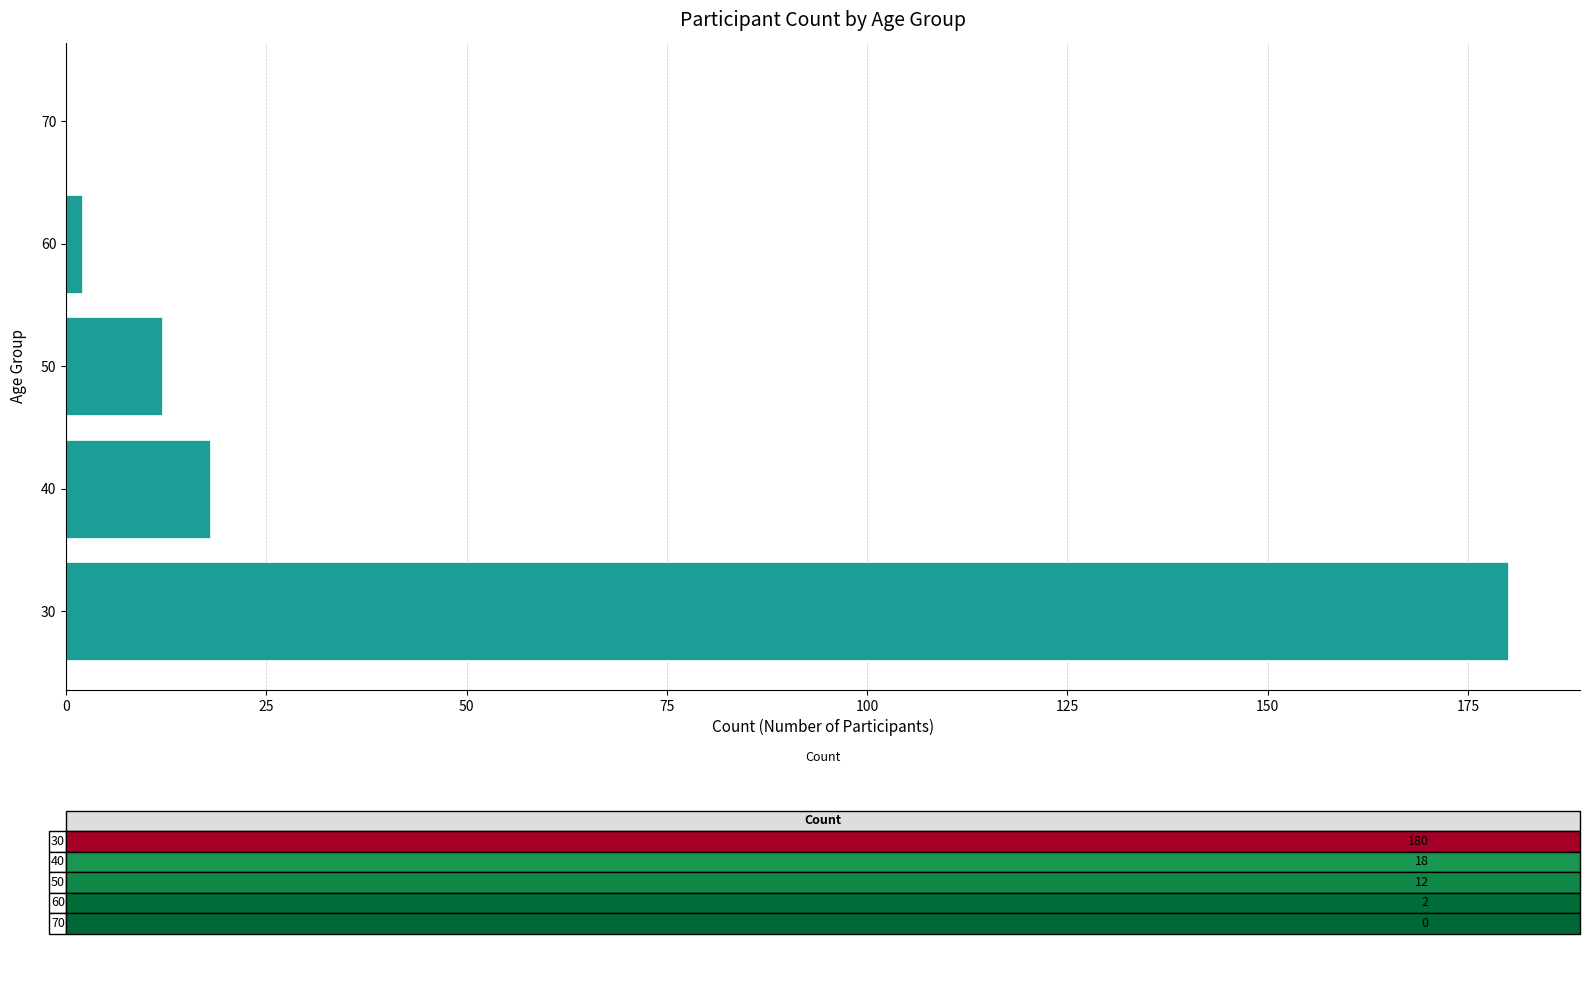

Reading bottom to top, what are all the values shown in this chart?

30=180	40=18	50=12	60=2	70=0